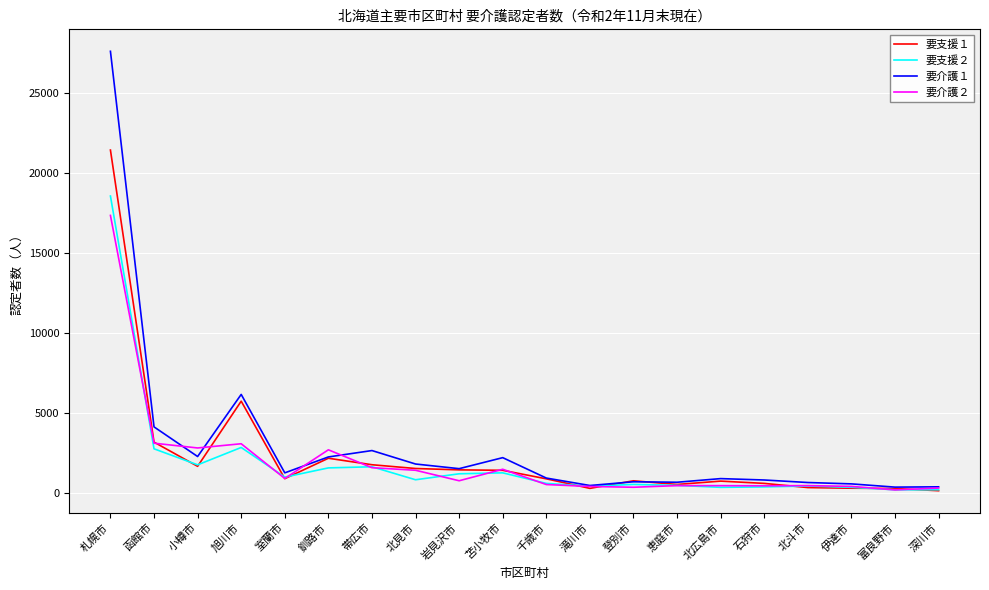

True or false: 要介護１ has a value of 3442 at 小樽市.

False